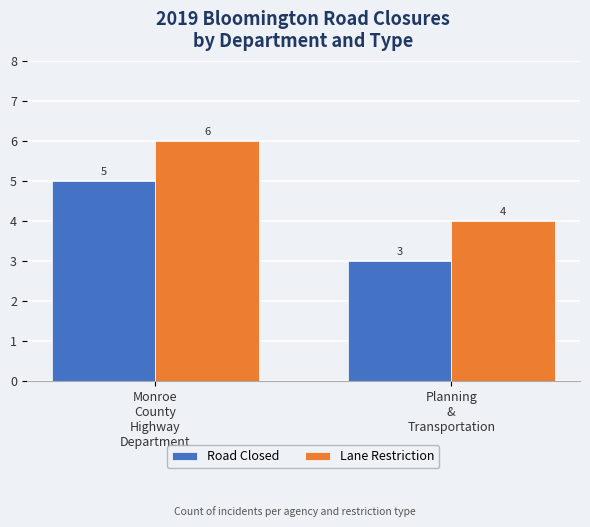

What is the difference between the maximum and minimum values in the Lane Restriction series?

2